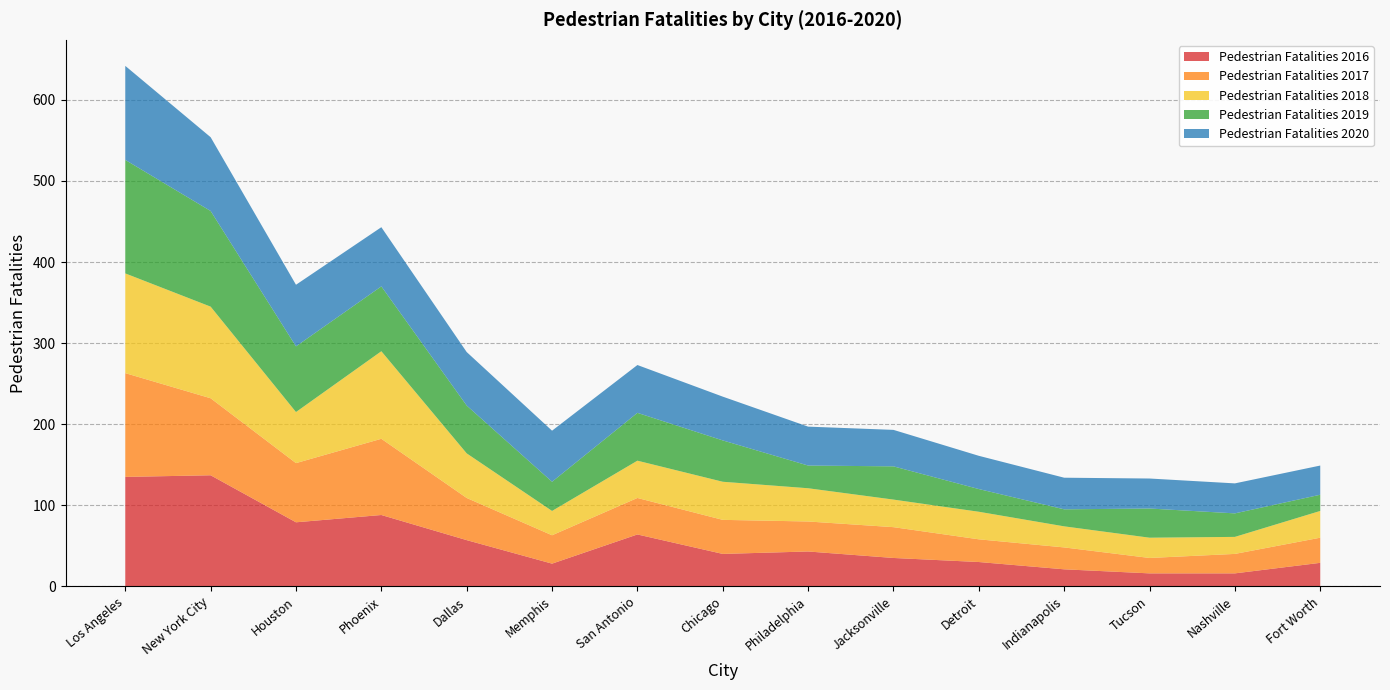

Reading left to right, transcribe all the data shown in this chart.

Pedestrian Fatalities 2016: 135	137	79	88	57	28	64	40	43	35	30	21	16	16	29
Pedestrian Fatalities 2017: 128	95	73	94	52	35	45	42	37	38	28	27	19	24	31
Pedestrian Fatalities 2018: 123	113	63	108	55	30	46	47	41	34	34	26	25	21	33
Pedestrian Fatalities 2019: 140	118	81	80	59	36	59	51	28	41	28	21	36	29	20
Pedestrian Fatalities 2020: 116	91	76	73	66	63	59	54	48	45	41	39	37	37	36